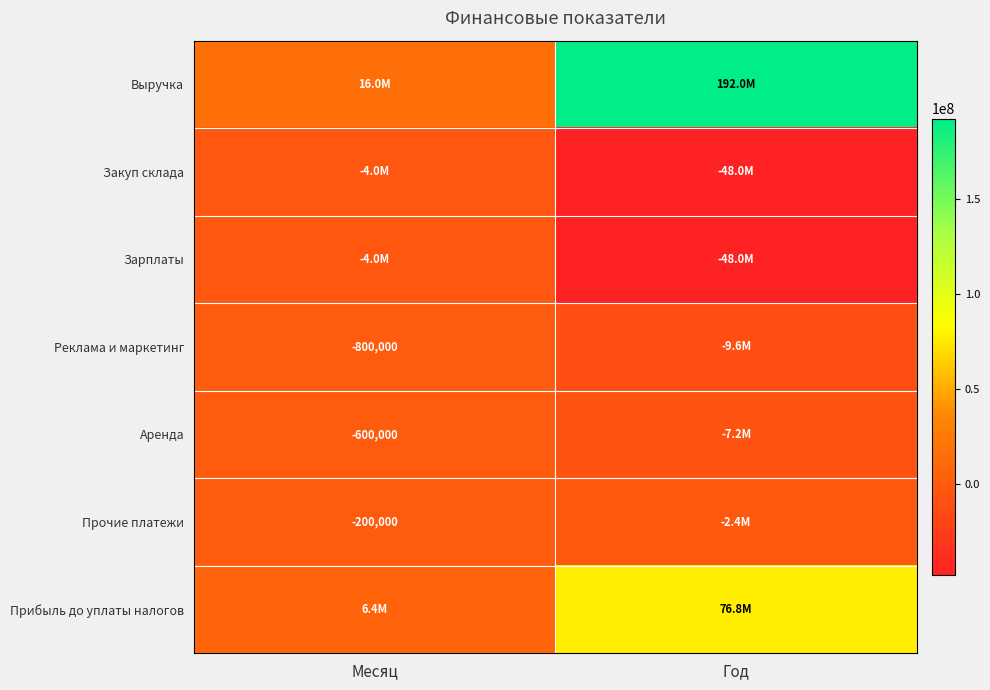

At how many categories does at least one series exceed 185938488?

1